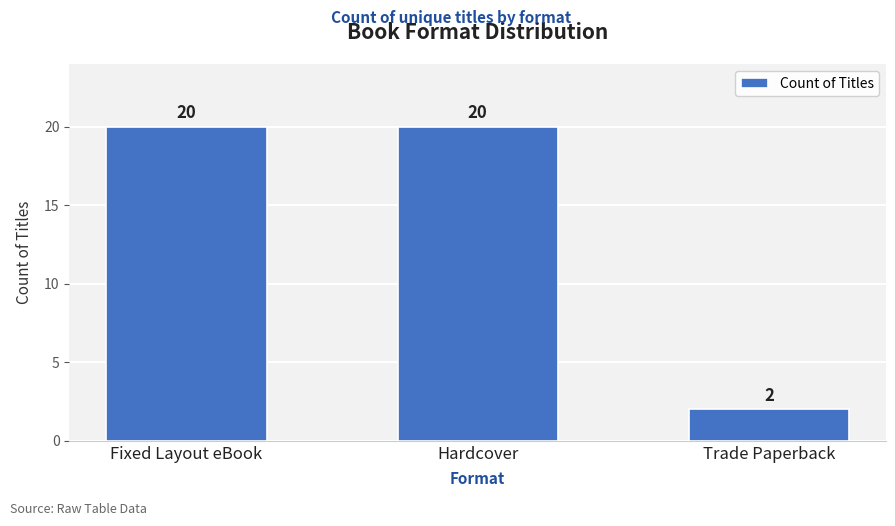

What position from the right is Trade Paperback?

1